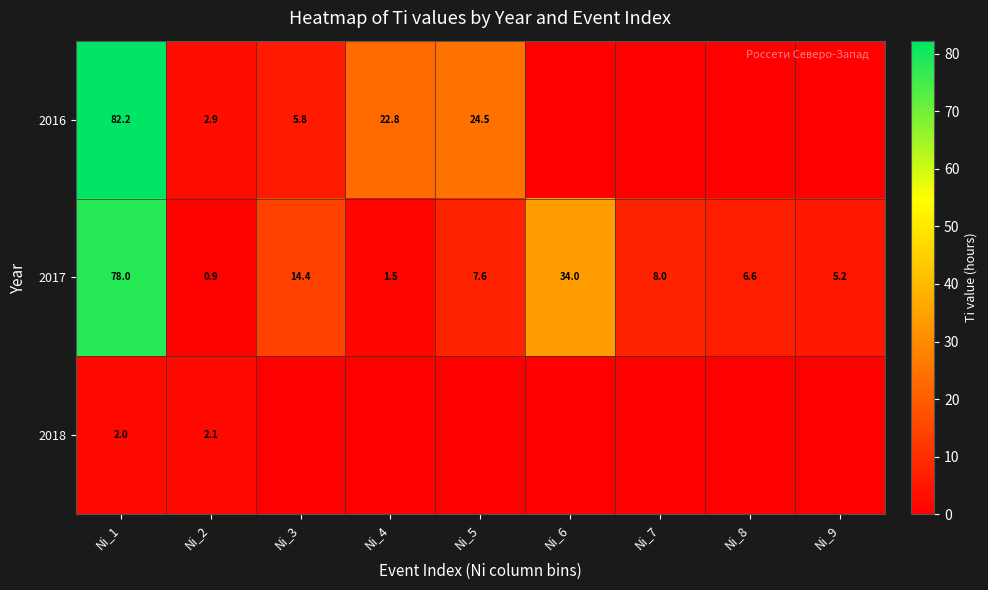

The 2017 series shows 3.2 at Ni_8. True or false?

False